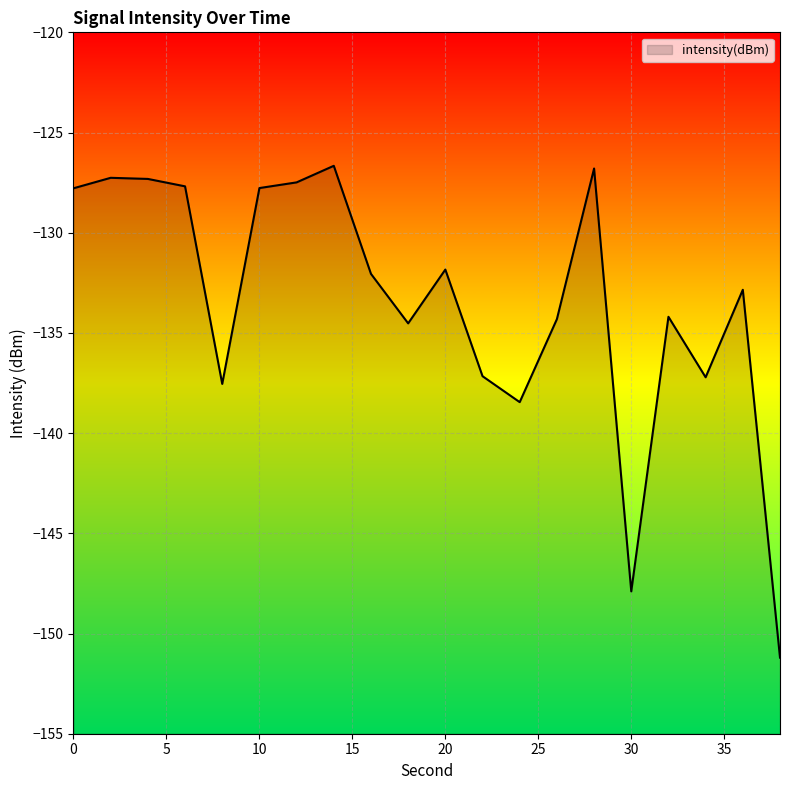

Read the value at 36.

-132.8